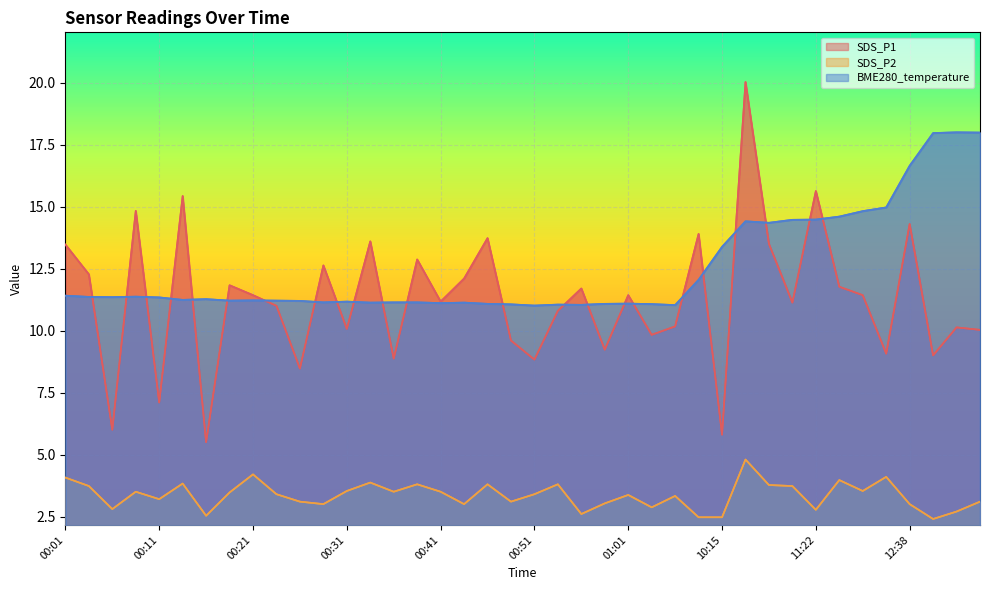

What is the label of the 28th point from the left?

09:37